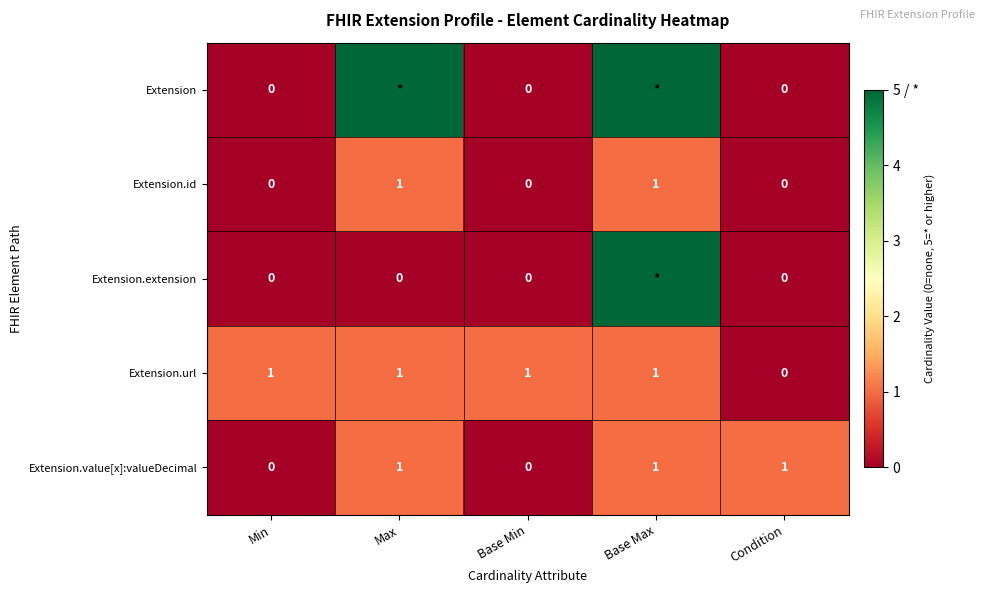

True or false: Extension.id has a value of 1 at Base Max.

True